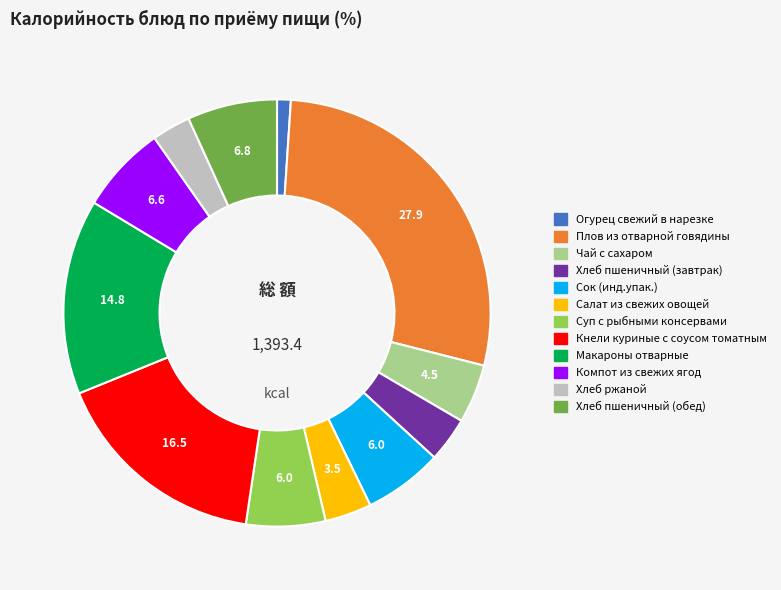

Do Чай с сахаром and Суп с рыбными консервами together represent more than half of the pie?

No